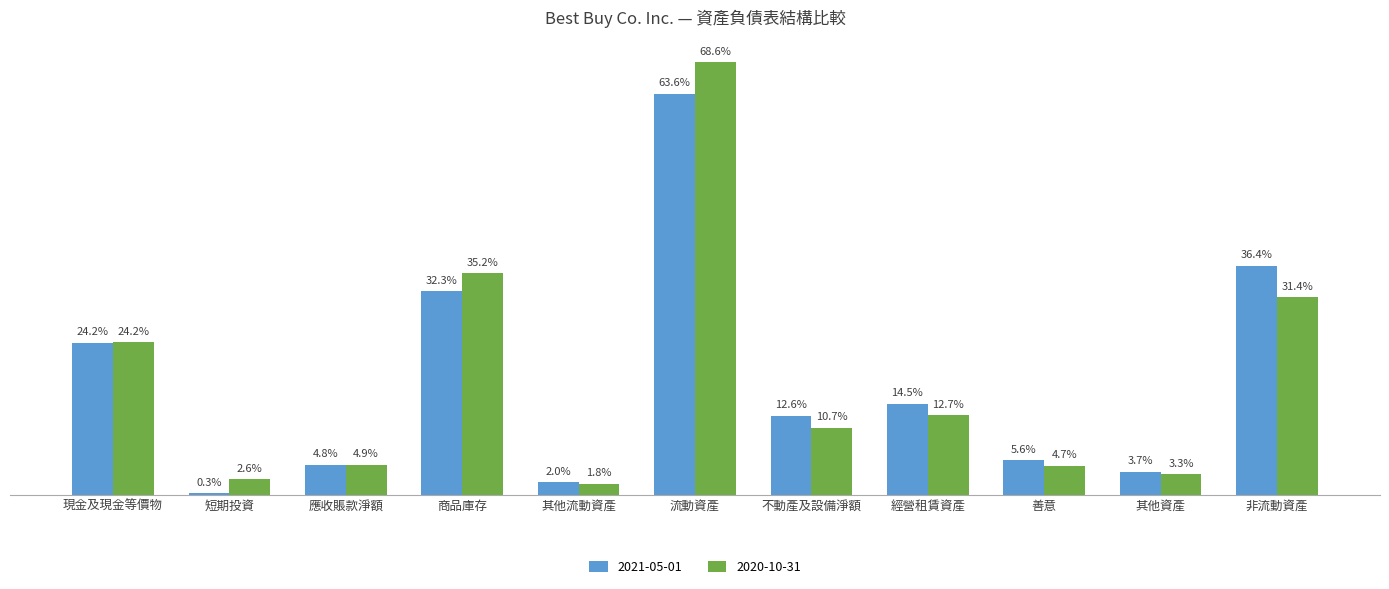

Reading left to right, transcribe all the data shown in this chart.

2021-05-01: 現金及現金等價物=0.2	短期投資=0.0	應收賬款淨額=0.0	商品庫存=0.3	其他流動資產=0.0	流動資產=0.6	不動產及設備淨額=0.1	經營租賃資產=0.1	善意=0.1	其他資產=0.0	非流動資產=0.4
2020-10-31: 現金及現金等價物=0.2	短期投資=0.0	應收賬款淨額=0.0	商品庫存=0.4	其他流動資產=0.0	流動資產=0.7	不動產及設備淨額=0.1	經營租賃資產=0.1	善意=0.0	其他資產=0.0	非流動資產=0.3